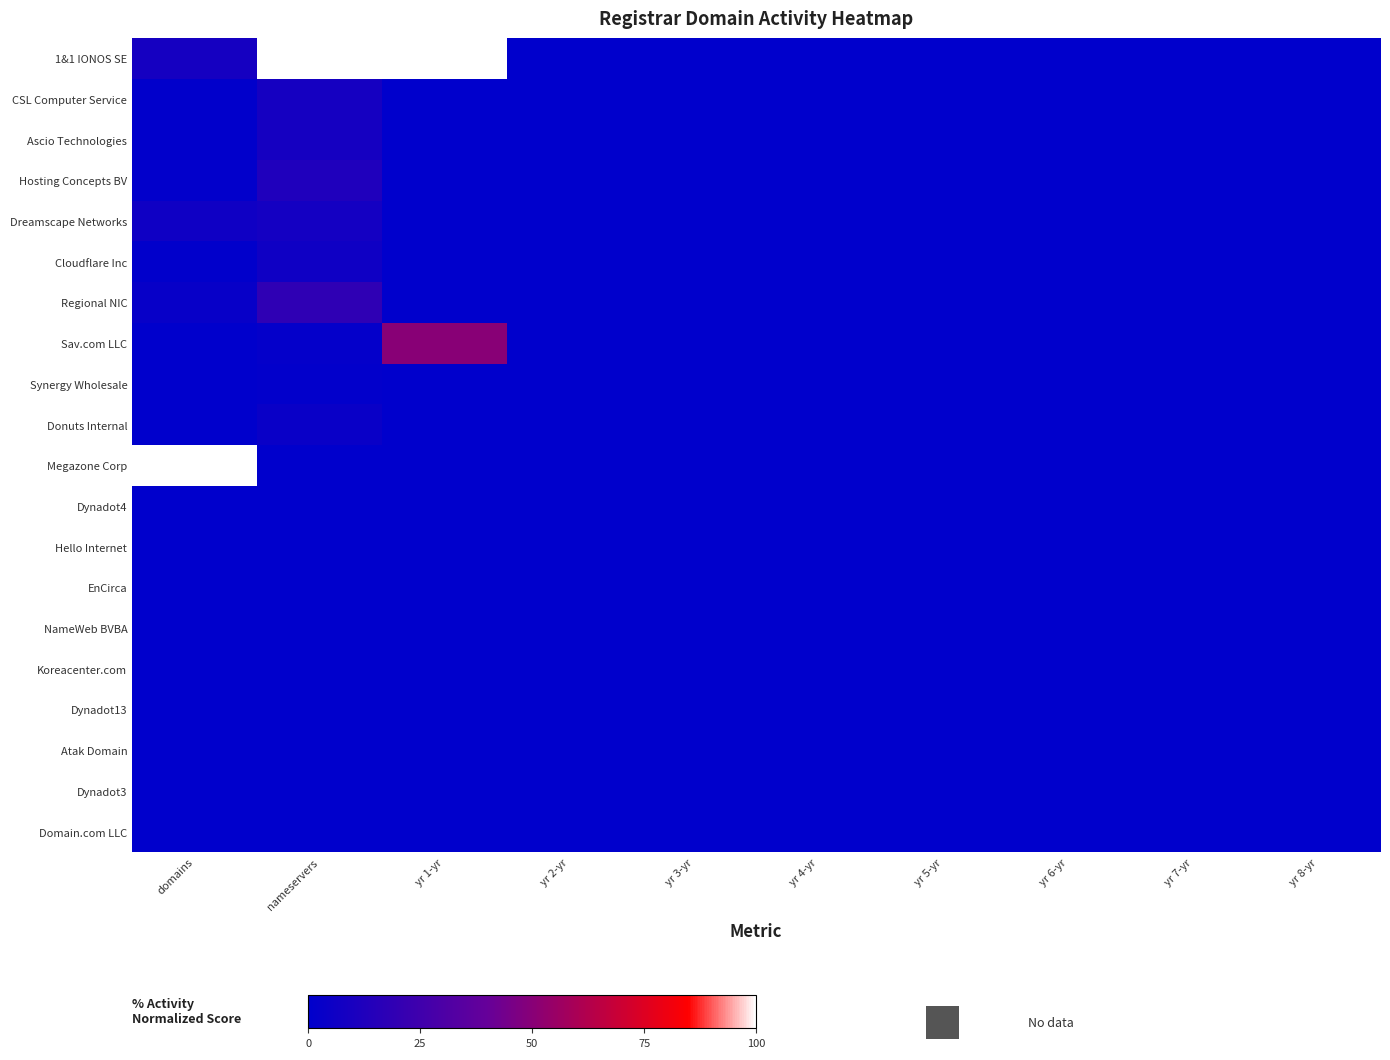

Which series changed the most between nameservers and yr 1-yr?

Sav.com LLC